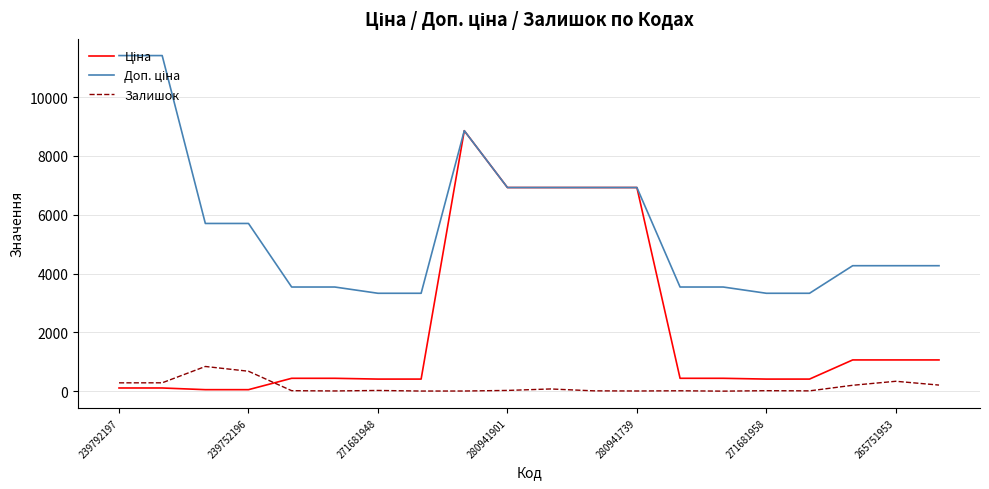

What is the maximum value shown in the chart?

11410.0